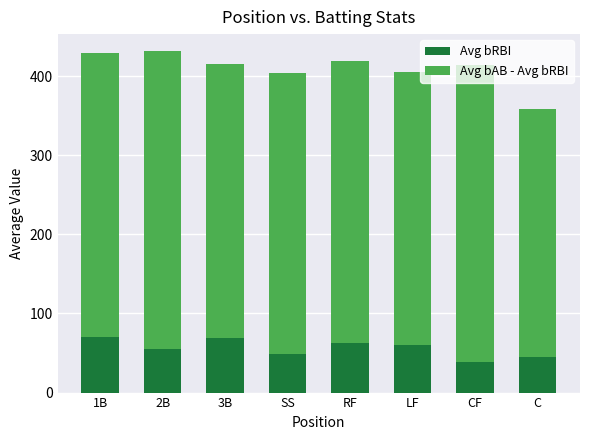

Read the Avg bRBI value at LF.

60.7